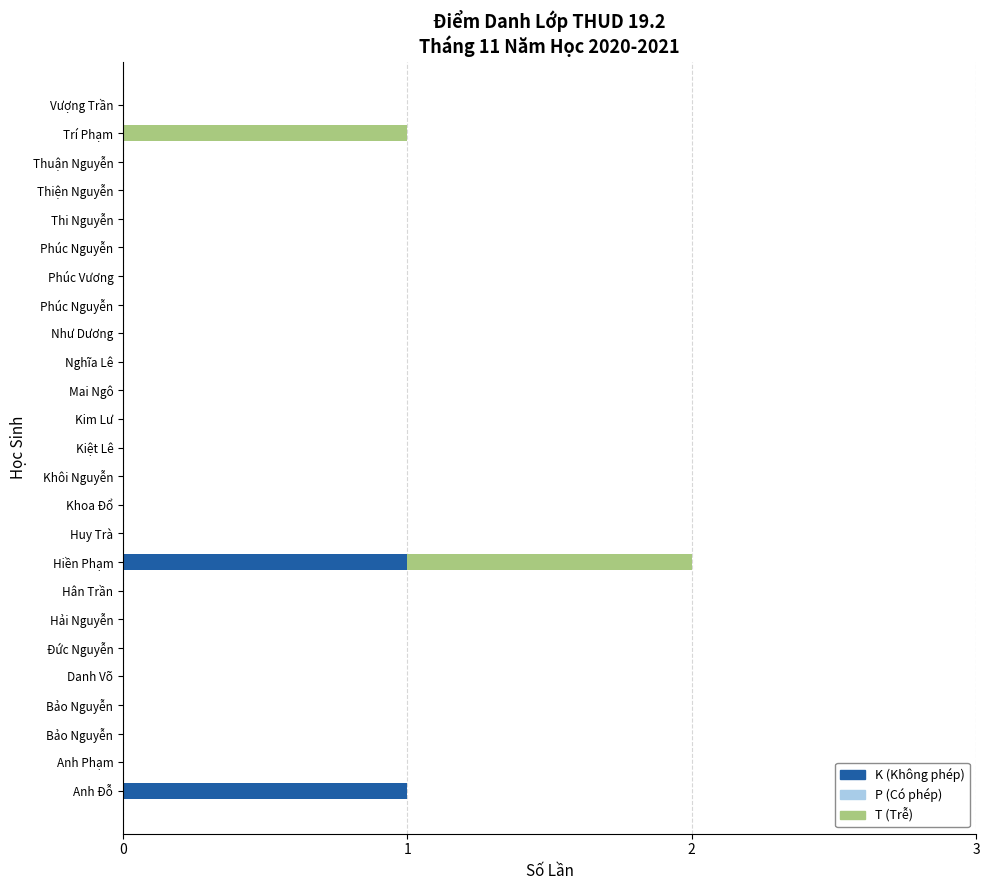

Which series has the widest spread of values?

K (Không phép)